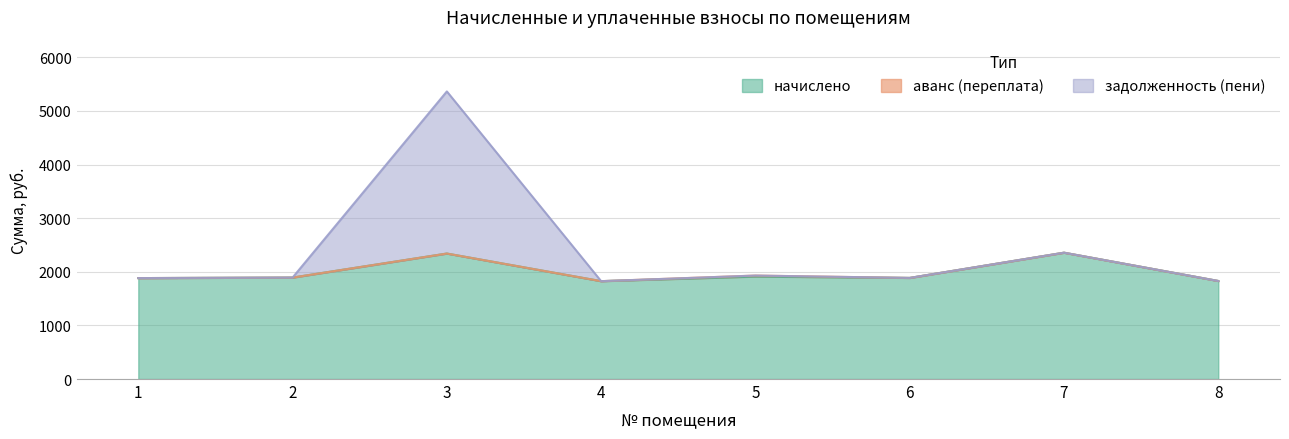

How many data points in задолженность (пени) are above 1892?

4